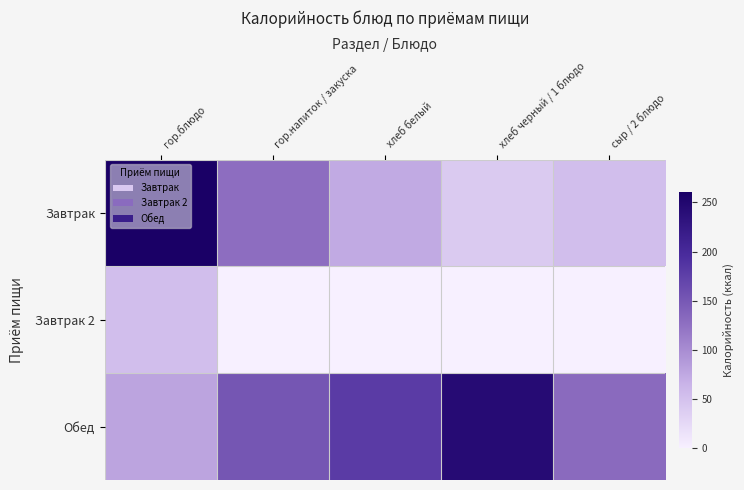

Between гор.блюдо and сыр / 2 блюдо, which series saw the biggest shift?

Завтрак